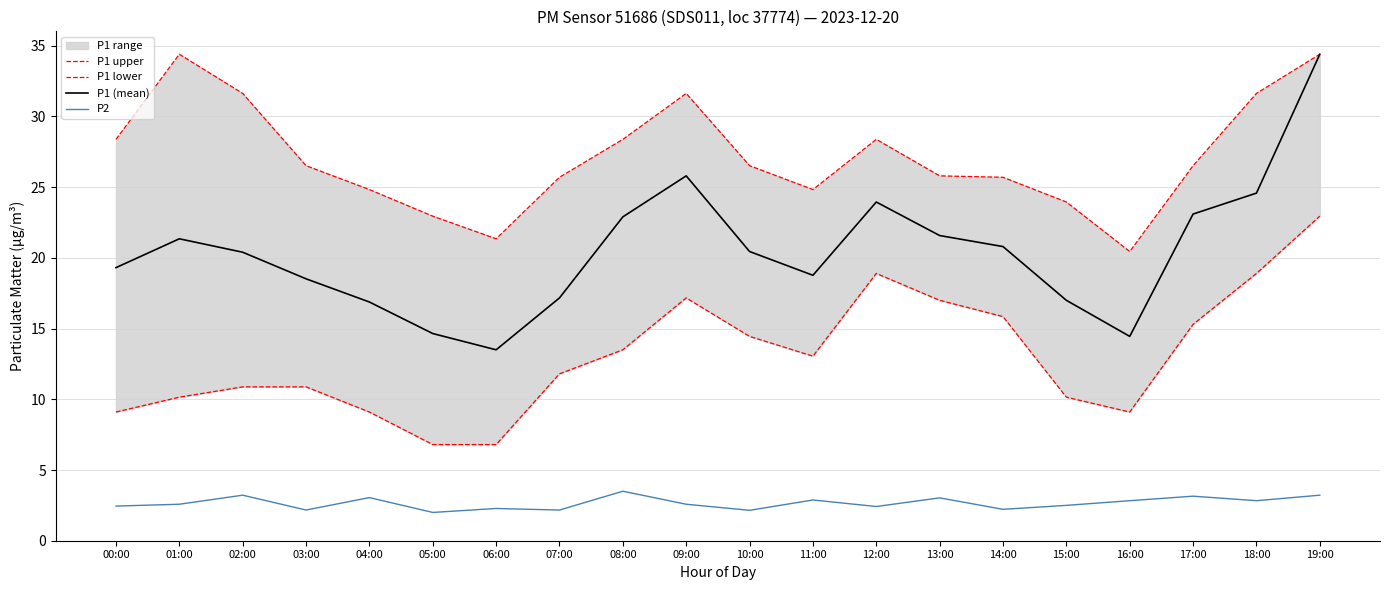

Between 17:00 and 07:00, which is larger?

17:00